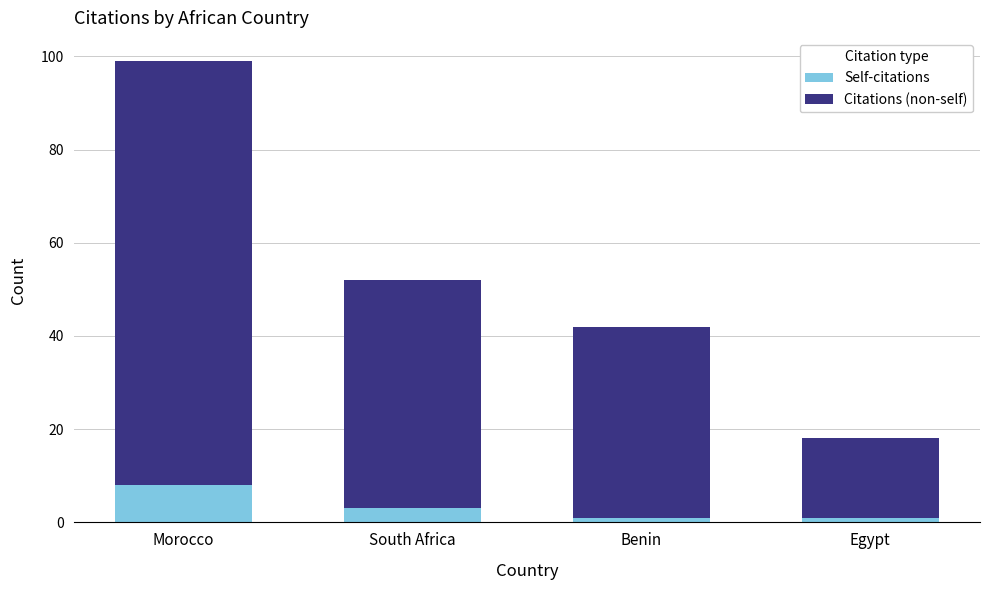

Which category has the highest value in the Self-citations series?

Morocco